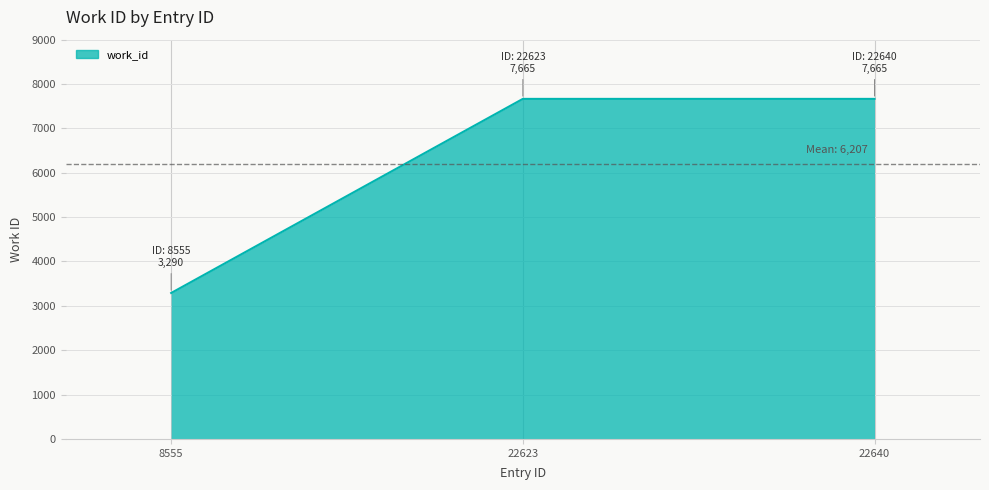

Approximately how many times larger is the value at 22640 compared to 22623?

1.0